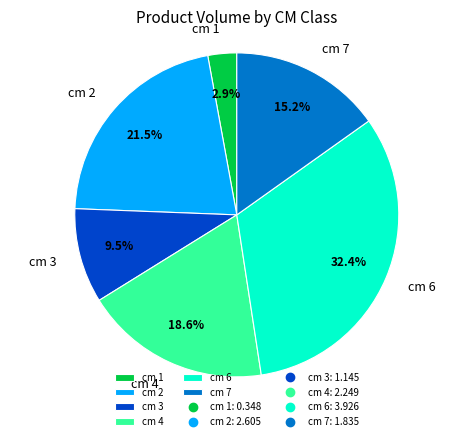

How much of the chart is everything except cm 4?

81.4%